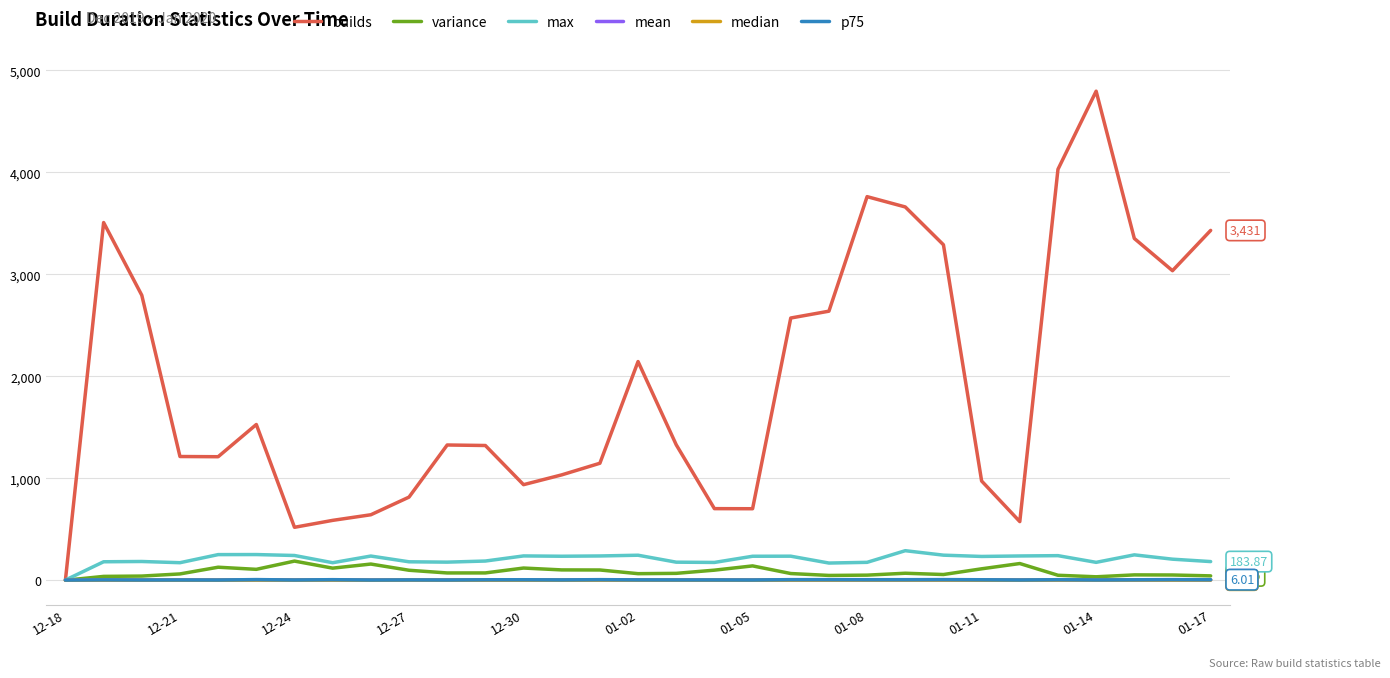

Which series has the largest total across all categories?

builds